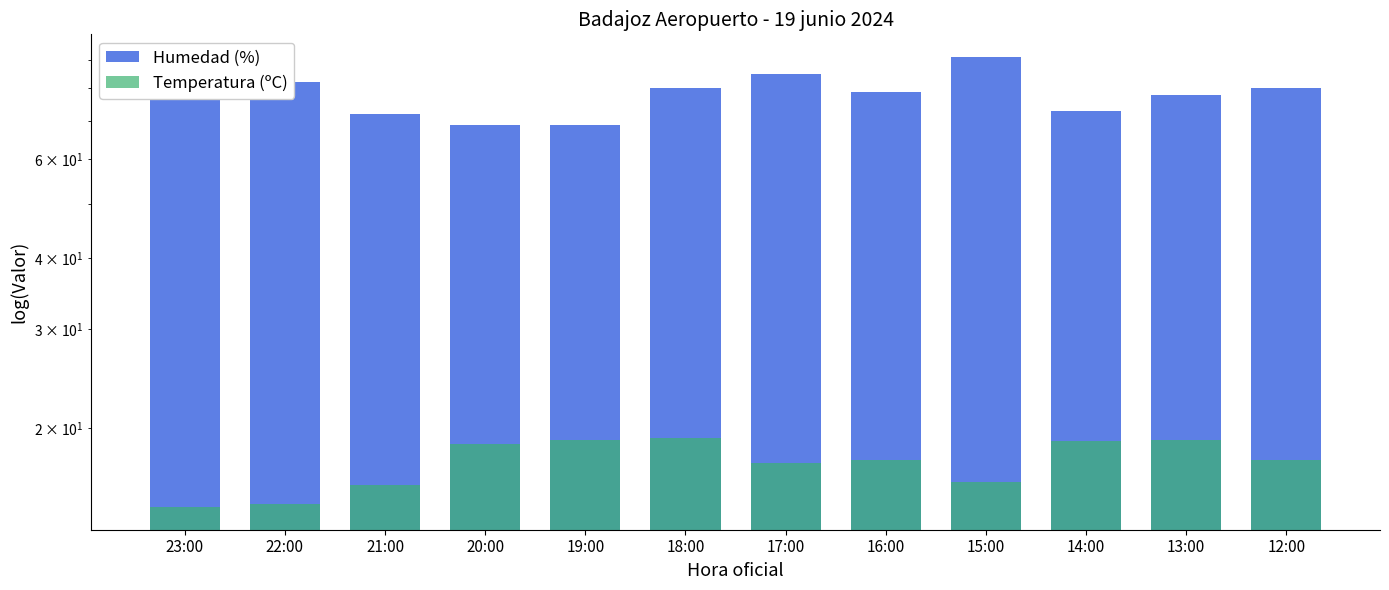

Which category has the lowest value across all series?

23:00